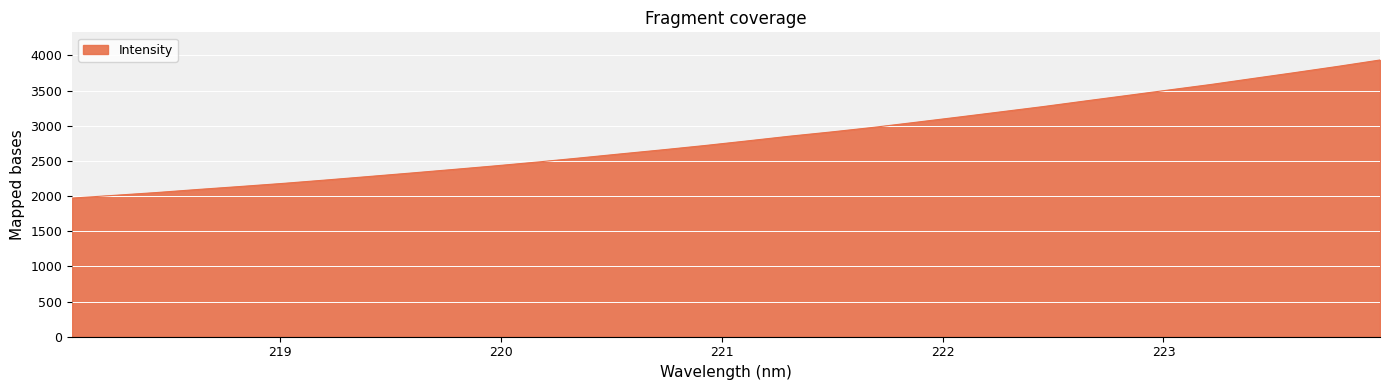

What is the greatest value displayed?

3934.6